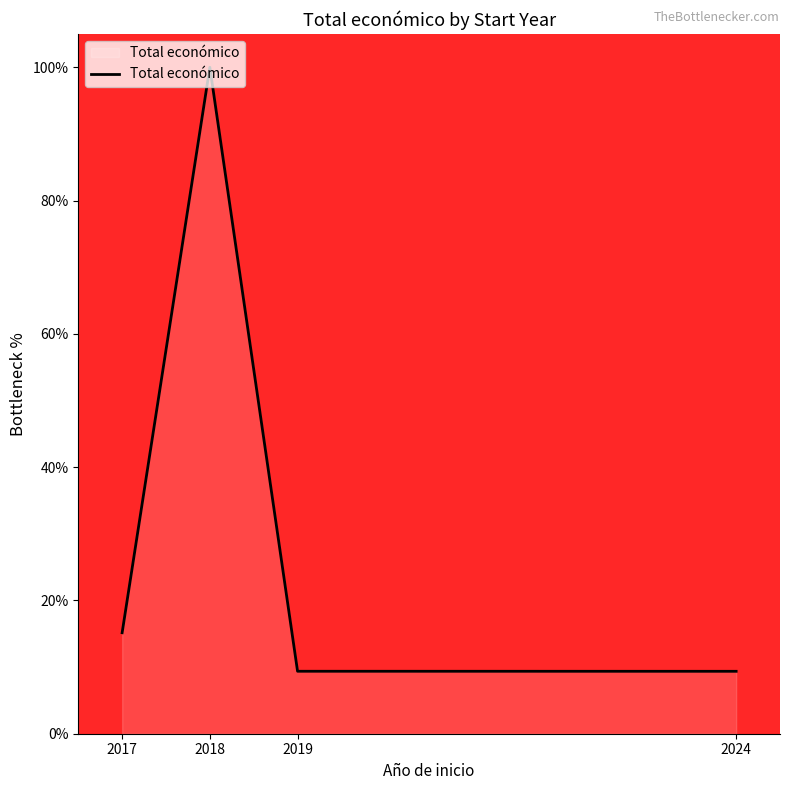

What is the average value?

33.5